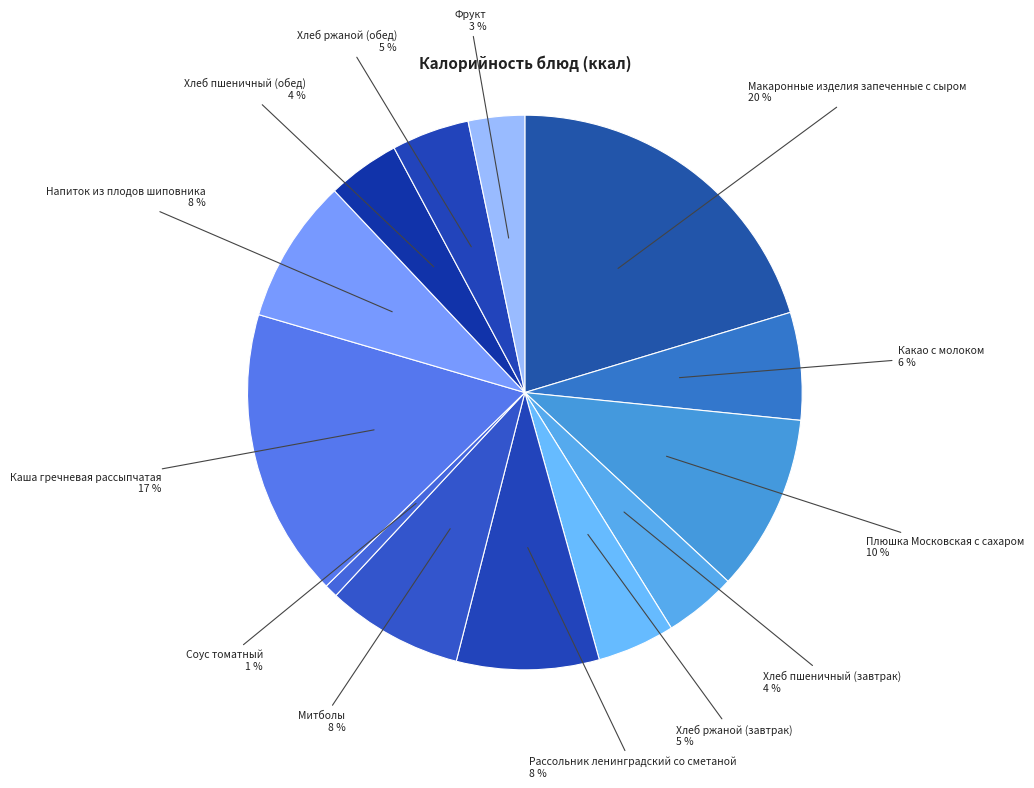

To the nearest percent, what is the average slice percentage?

8%